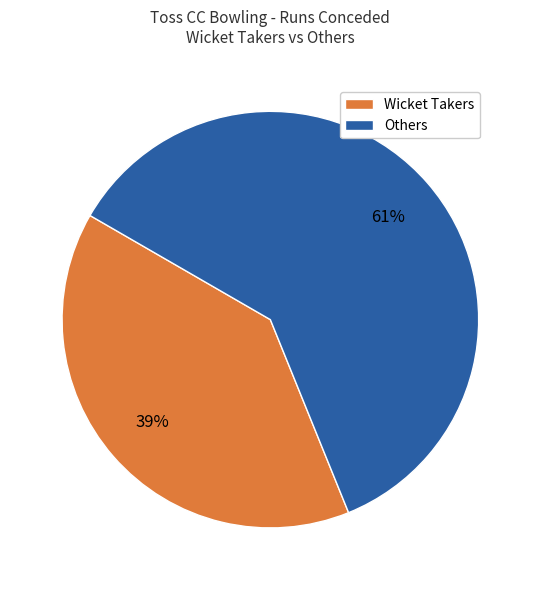

How many slices are in this pie chart?

2